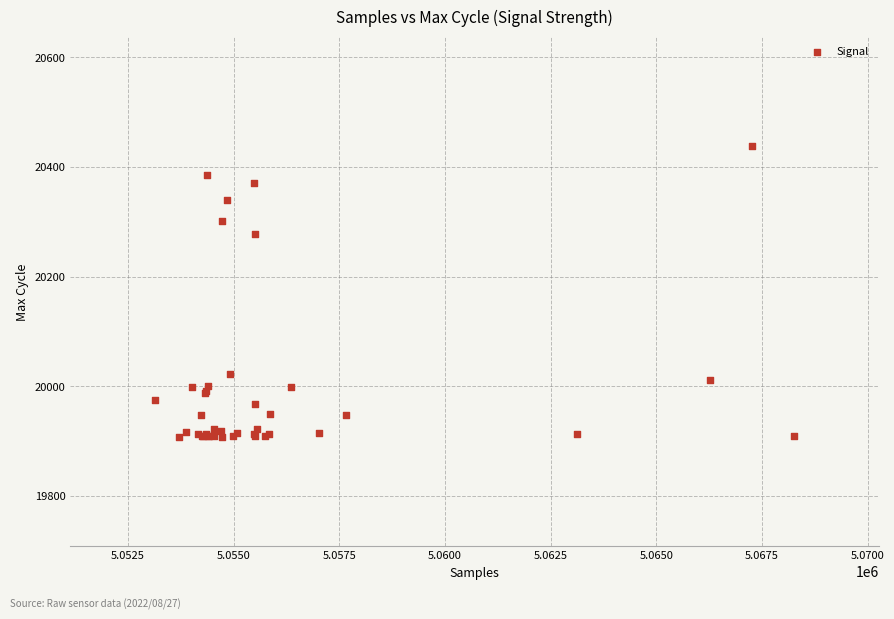

What Y value in the scatter plot is closest to 20173?

20278